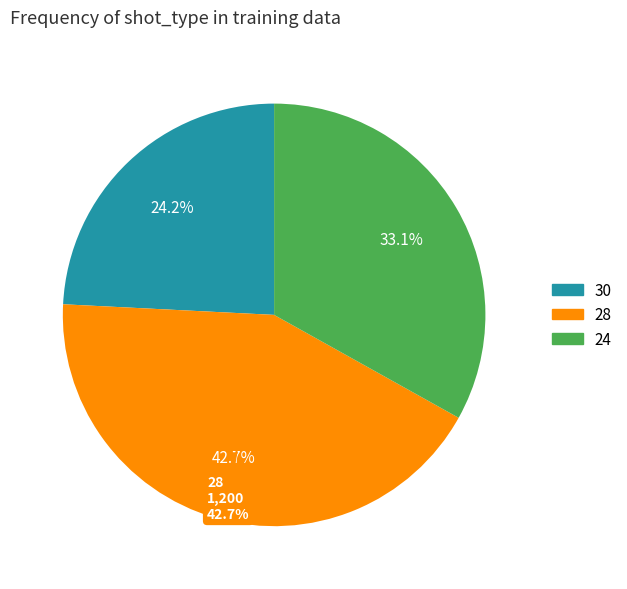

Is it true that 28 is 55% of the pie?

False